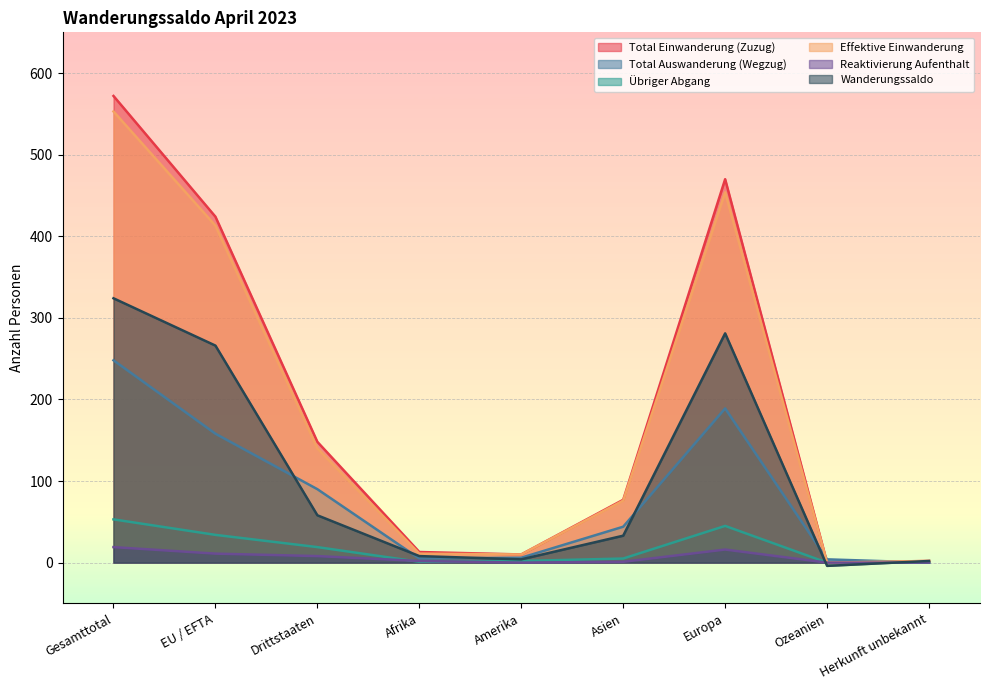

True or false: Übriger Abgang and Effektive Einwanderung cross at least once.

False